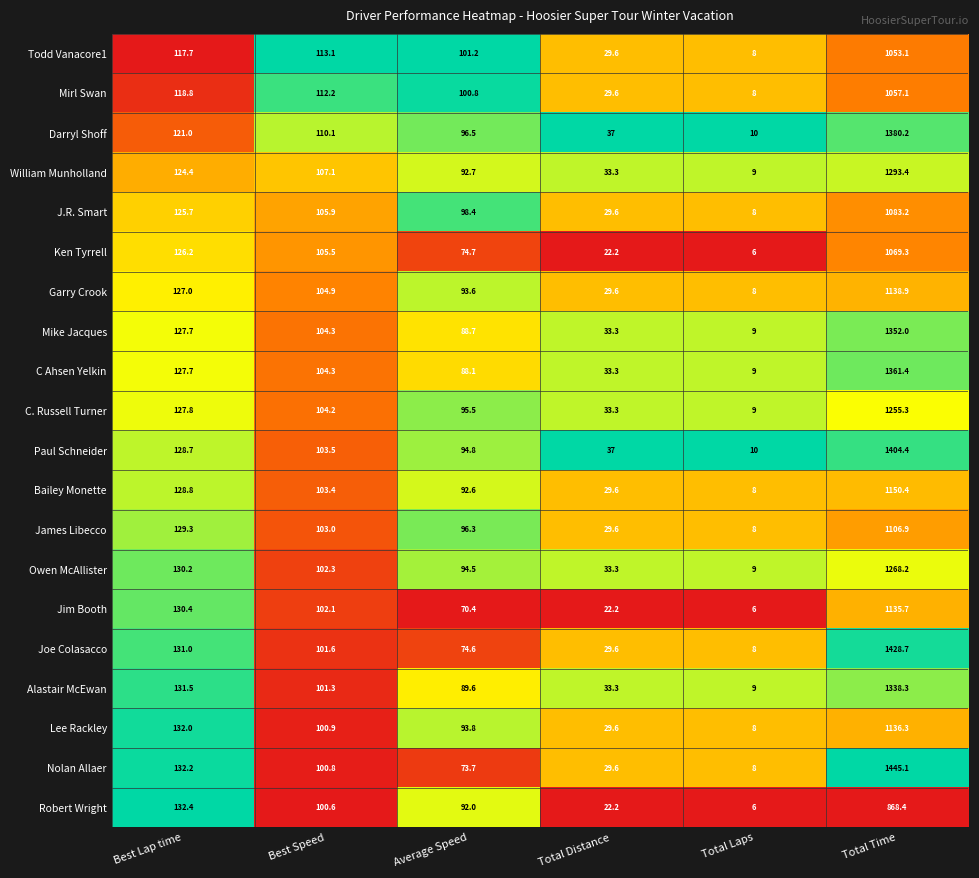

At which category is the sum across all series the highest?

Total Time